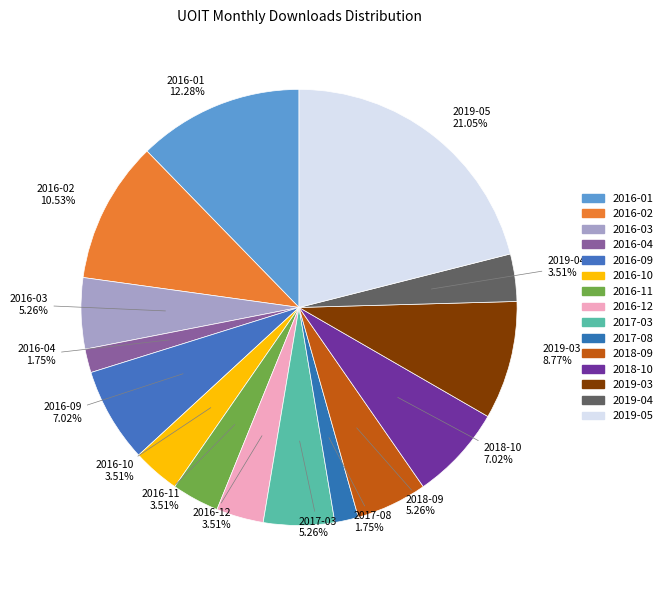

Count the number of slices in the pie.

15